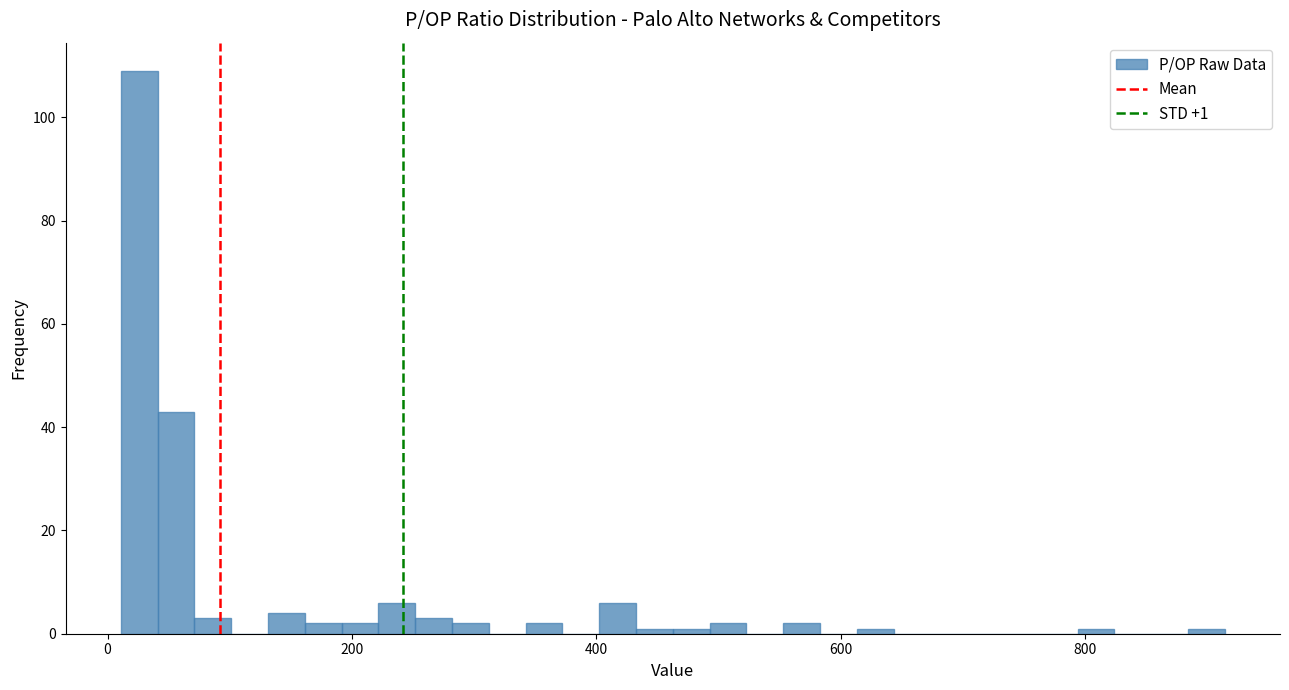

Read against the x-axis, roughly where is the centre of the tallest bar?

20